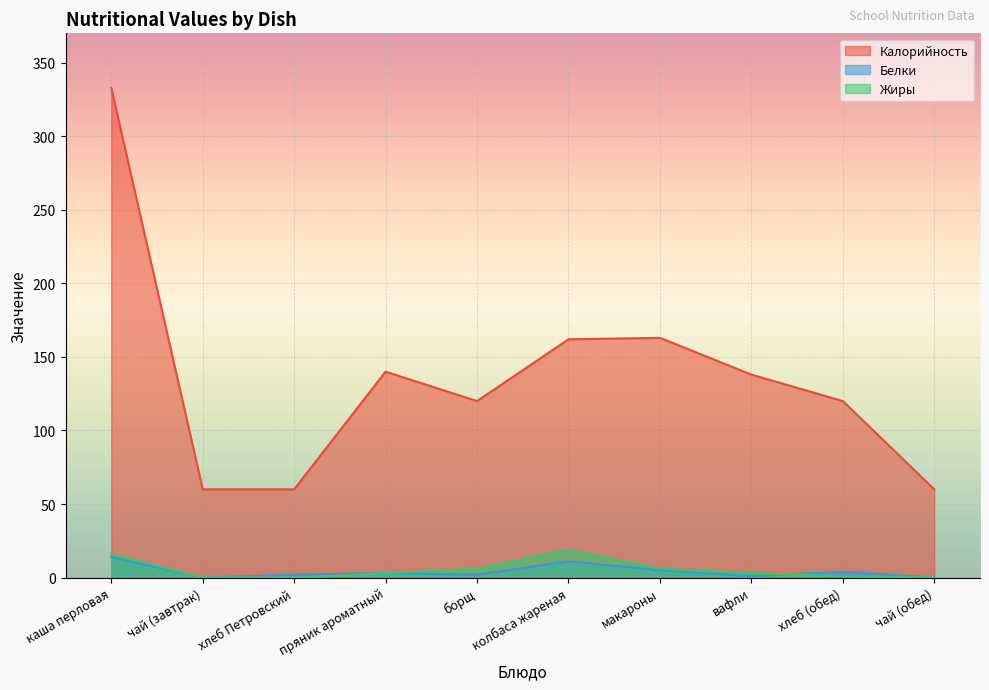

What is the greatest value displayed?

333